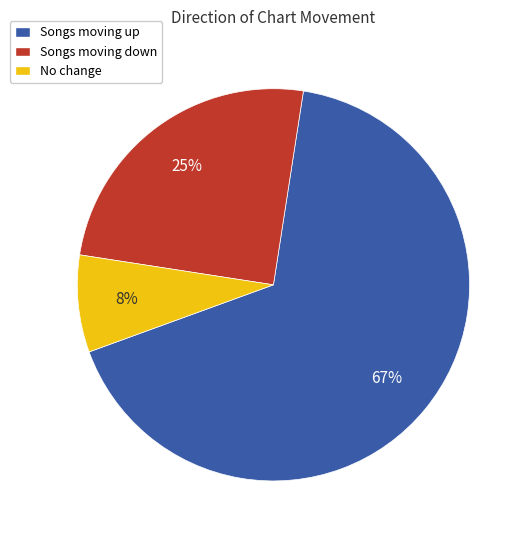

To the nearest percent, what is the average slice percentage?

33%